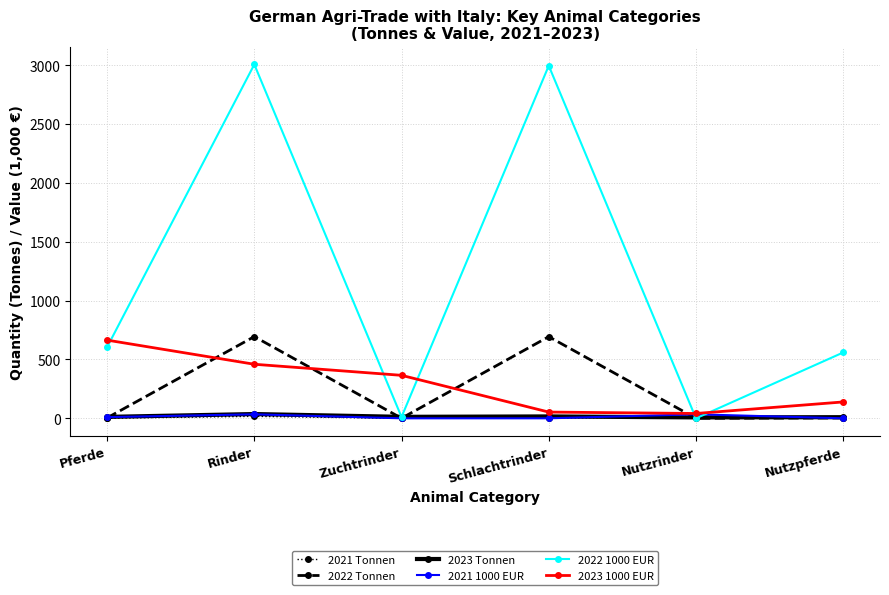

Is it true that 2021 1000 EUR equals 34.0 at Nutzrinder?

True